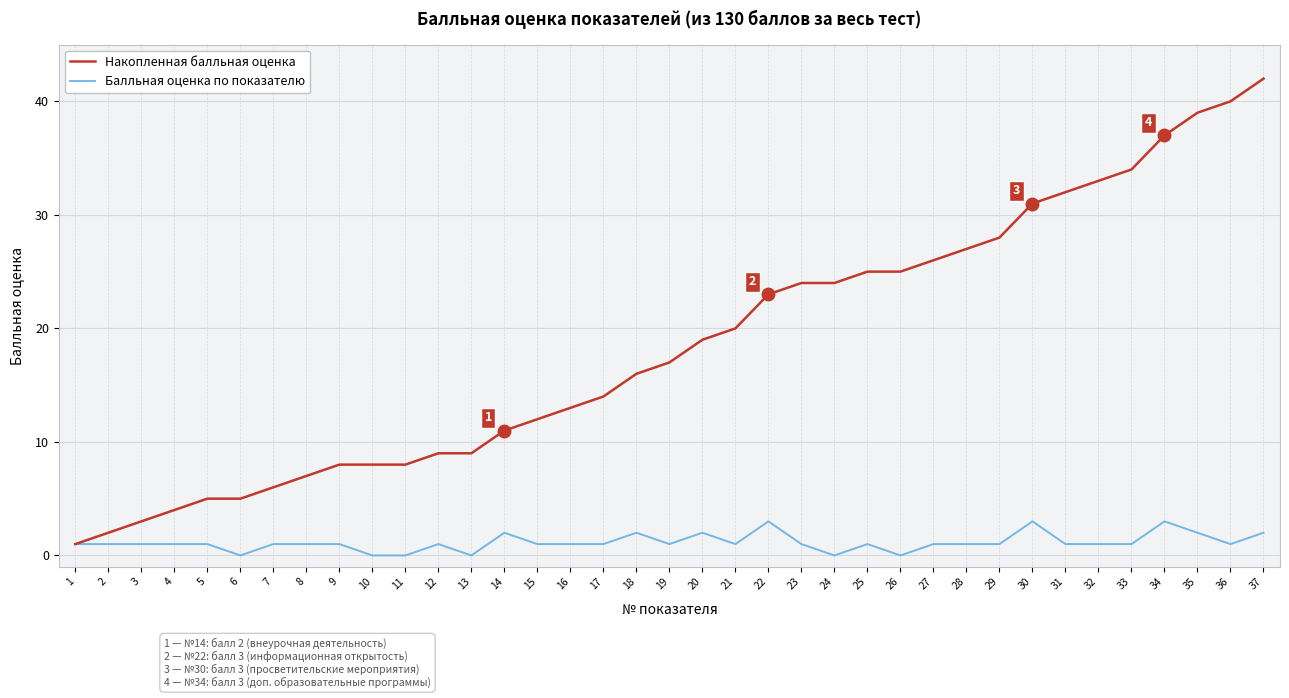

Is the value of Балльная оценка по показателю at 27 greater than the value of Накопленная балльная оценка at 10?

No